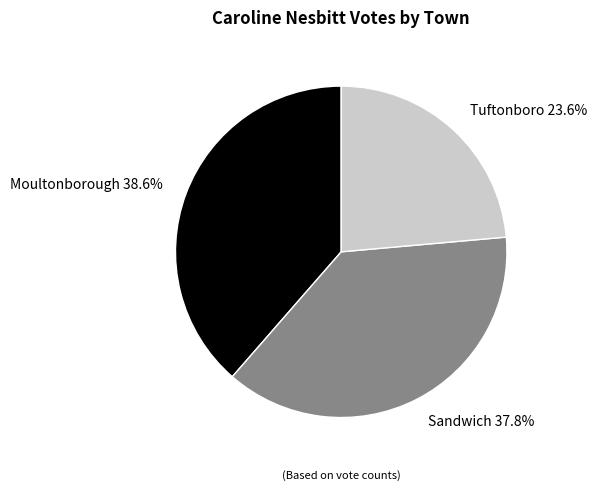

Approximately how many times larger is the value at Tuftonboro compared to Moultonborough?

0.6